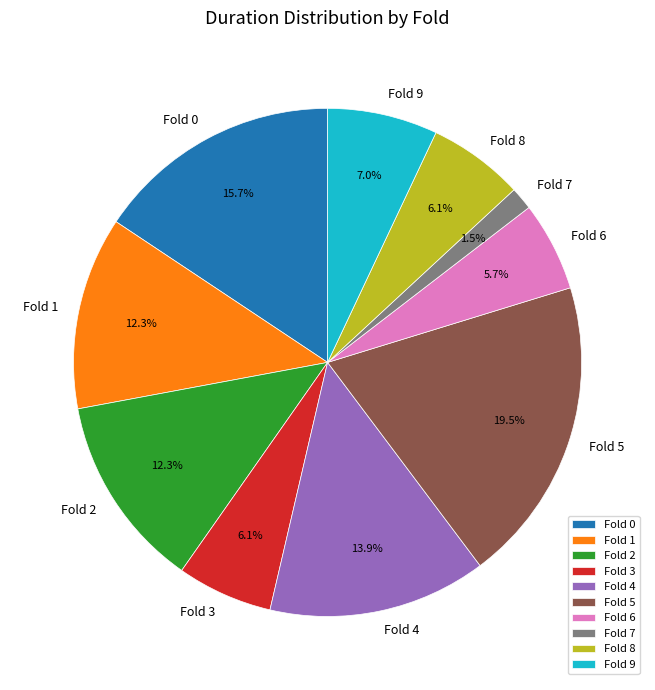

Which slice is the largest?

Fold 5